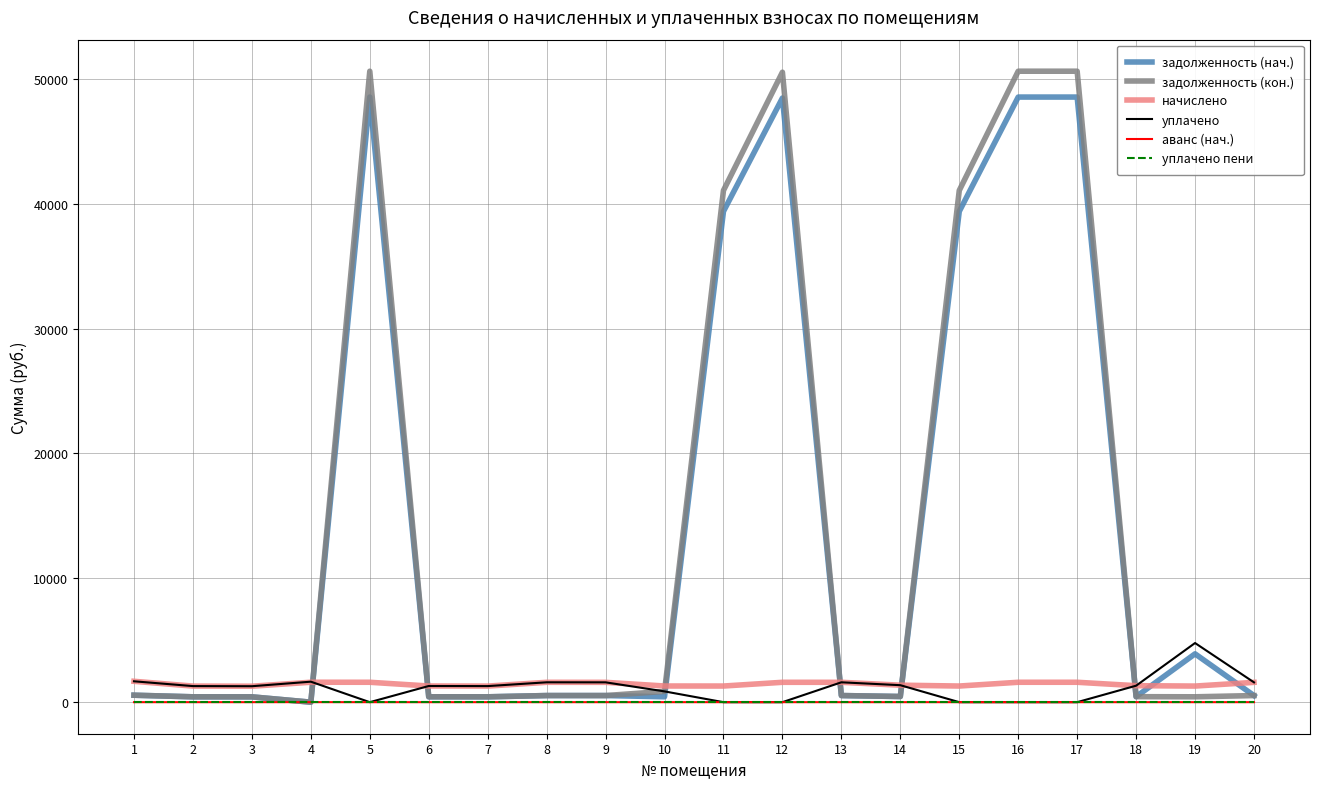

The value of уплачено пени at 19 is 0.0. True or false?

True